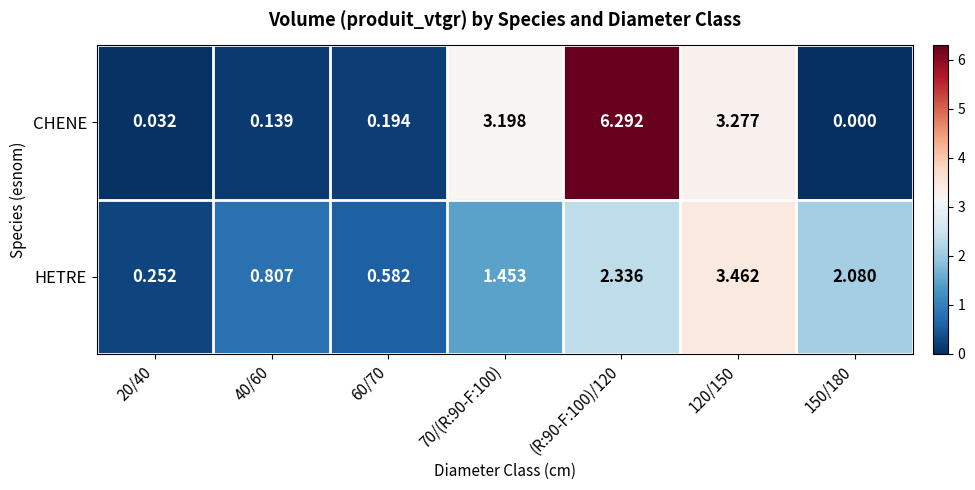

Count the number of categories in the chart.

7